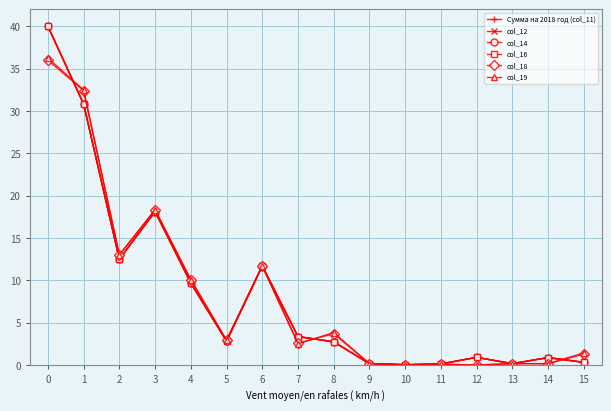

Is this an area chart (filled region under the line)?

No